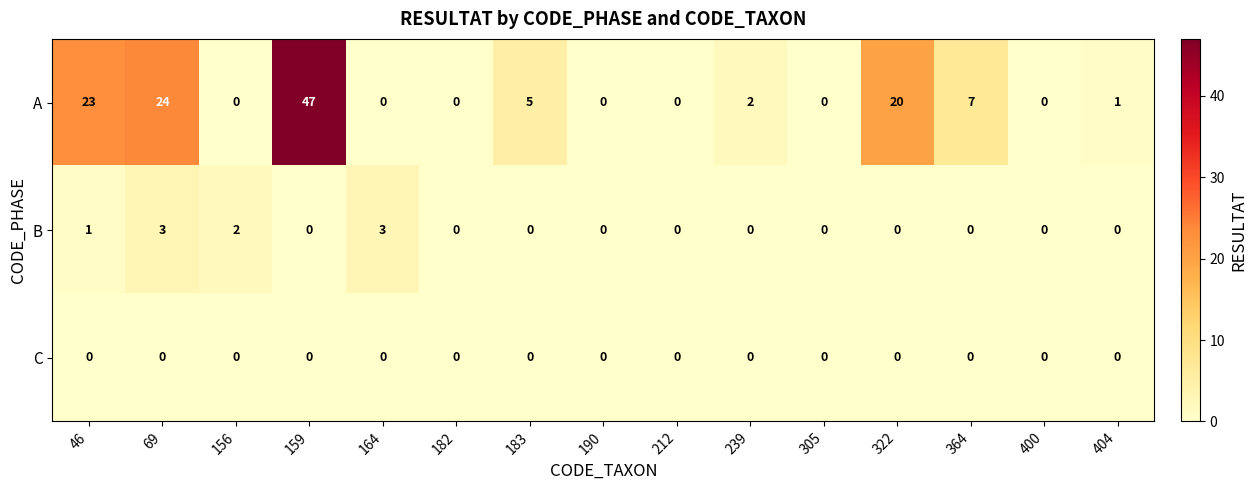

List the series in order of their peak value, lowest first.

C, B, A